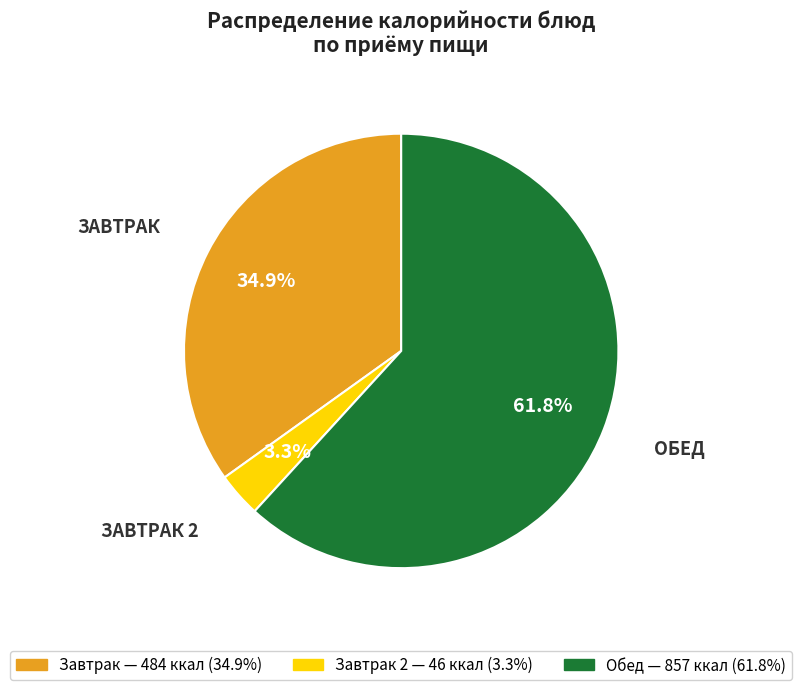

Is there any slice that represents more than half of the pie?

Yes